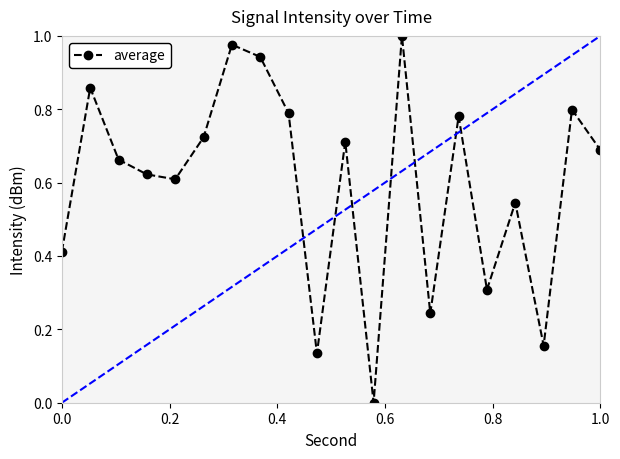

In average, how many points are higher than both neighbors (excluding endpoints)?

7